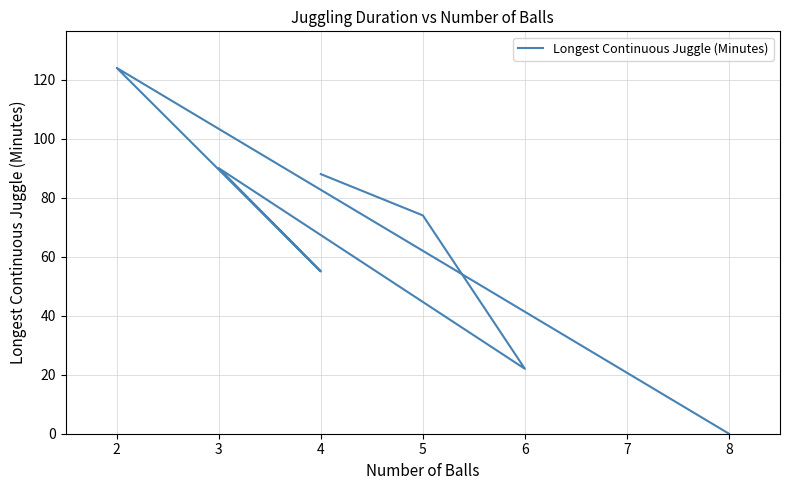

True or false: there are more than 0 points higher than both neighbors.

True